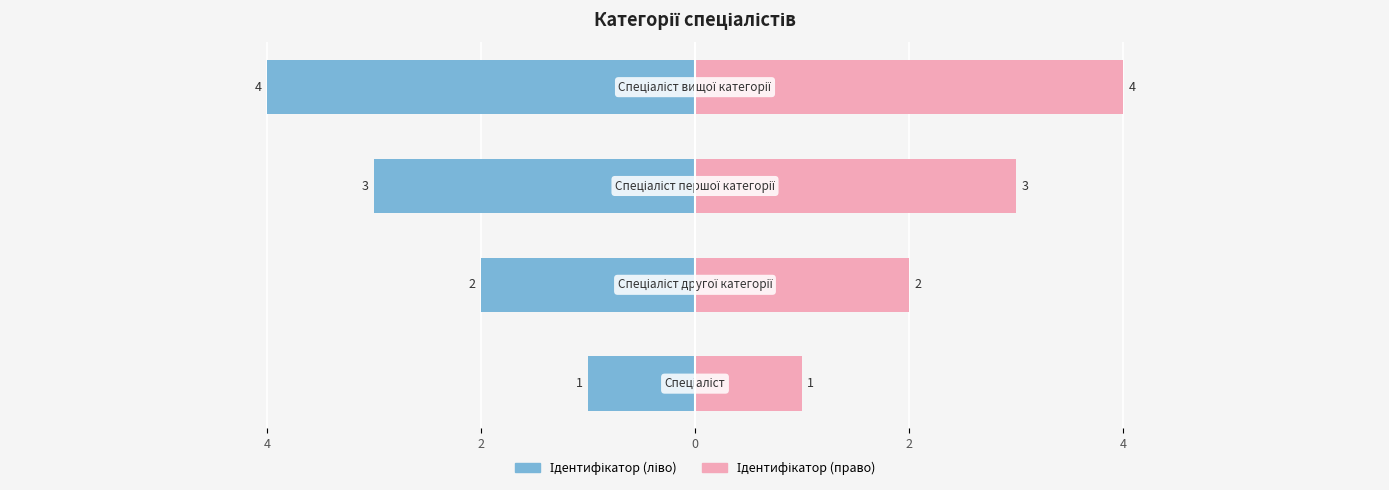

Is it true that Ідентифікатор (право) equals 1 at 4?

True